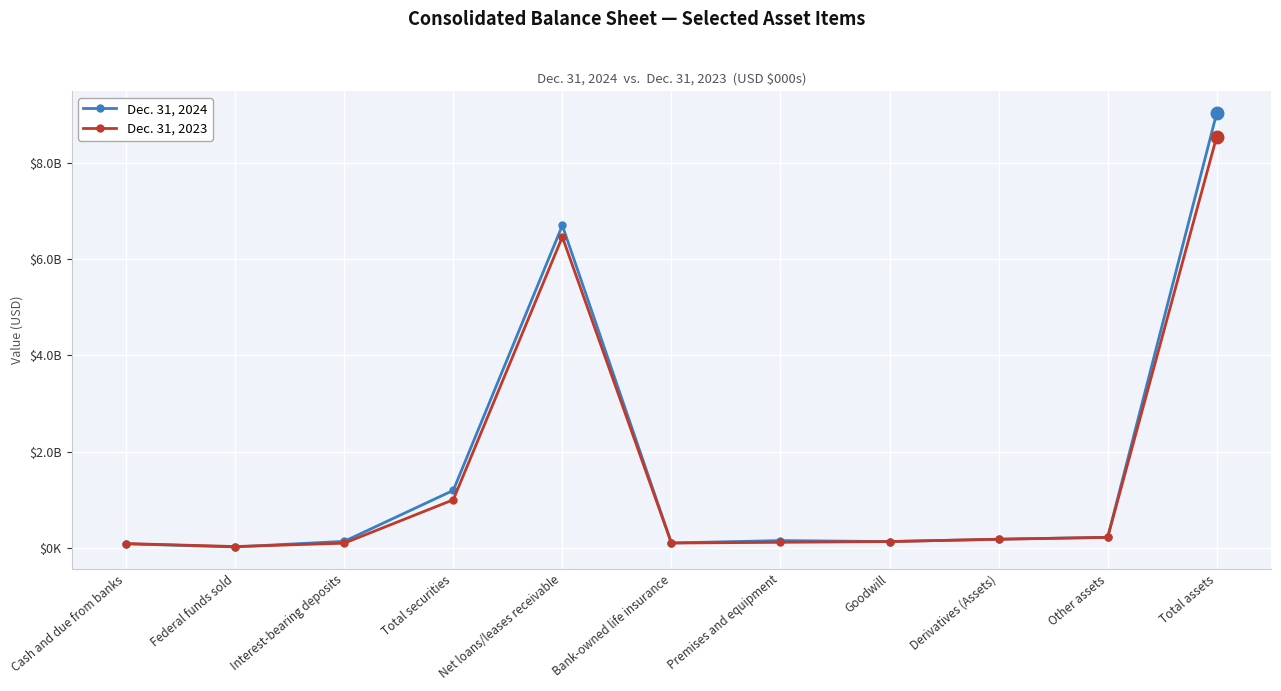

Is it true that Dec. 31, 2023 equals 8538894 at Total assets?

True